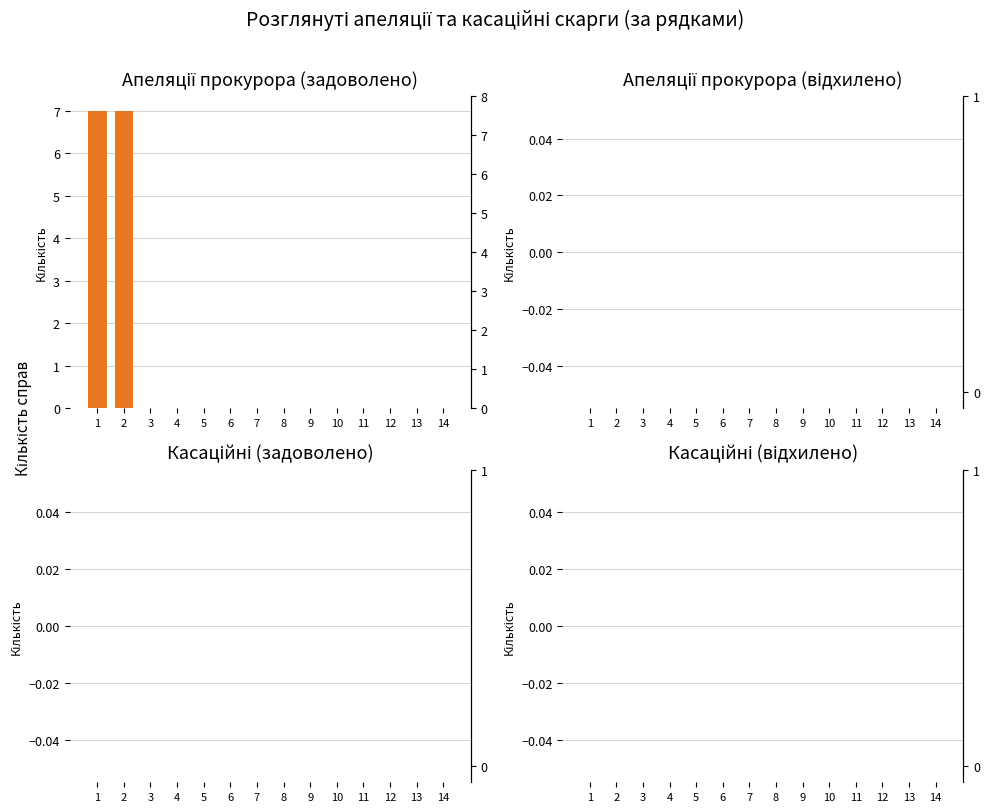

List the labels in order of Касаційні (задоволено) value, smallest first.

1, 2, 3, 4, 5, 6, 7, 8, 9, 10, 11, 12, 13, 14